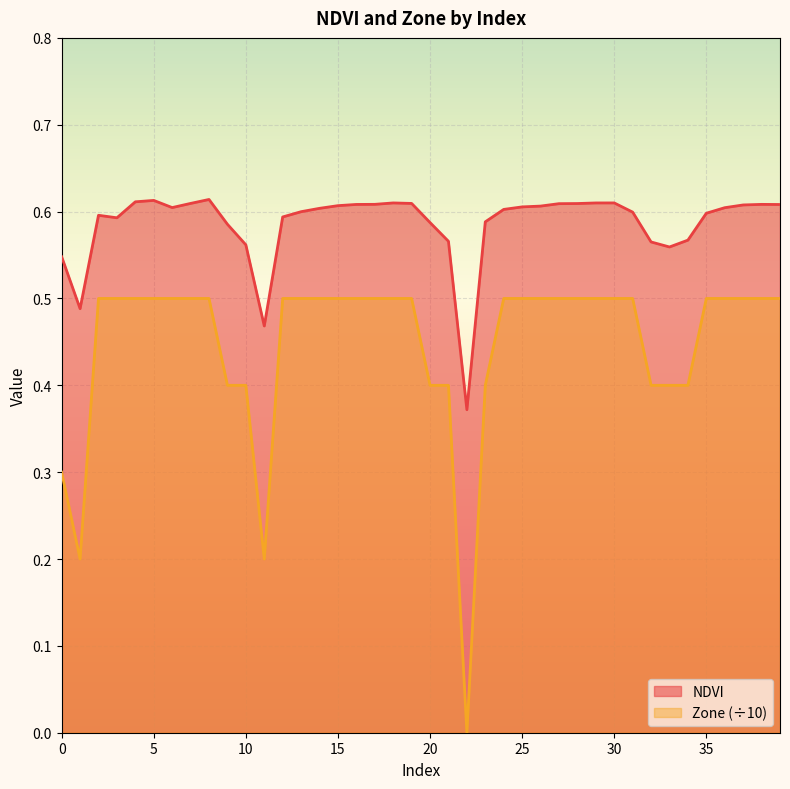

Which category has the lowest value across all series?

22